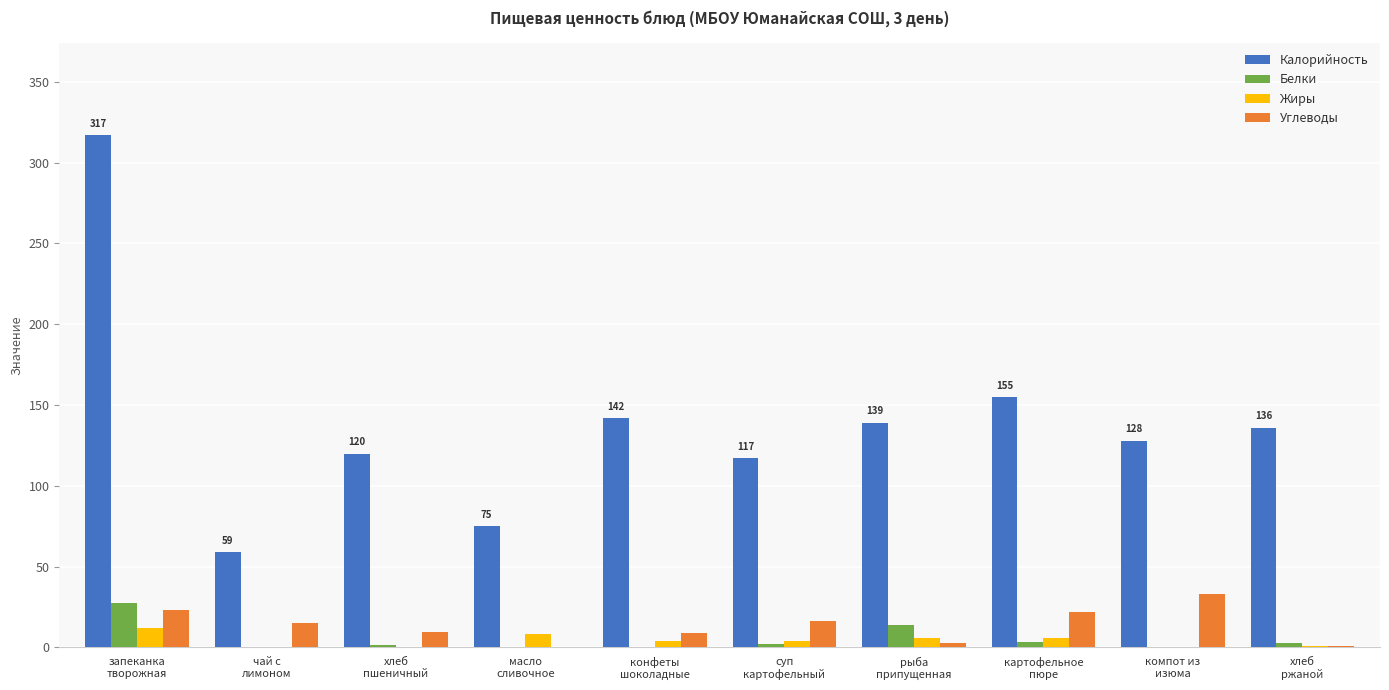

What is the maximum value shown in the chart?

317.0